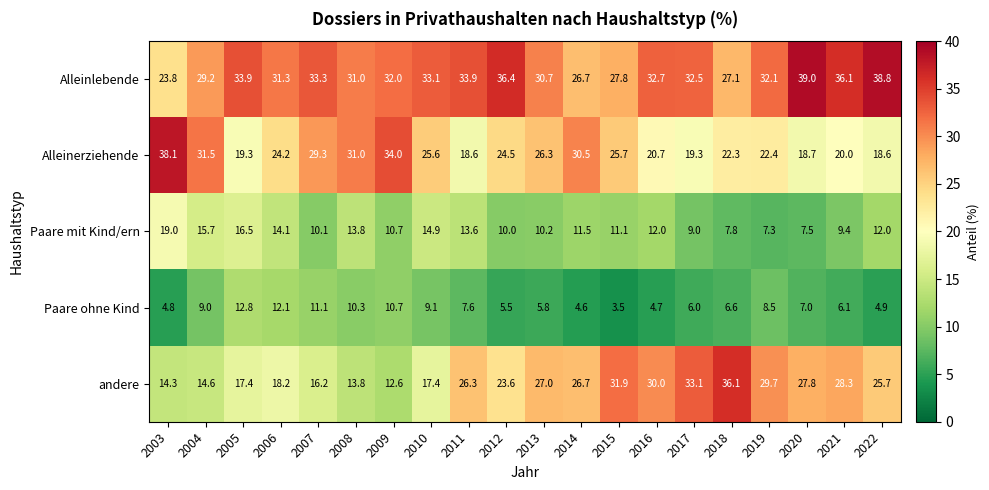

What is the maximum value for andere?

36.1